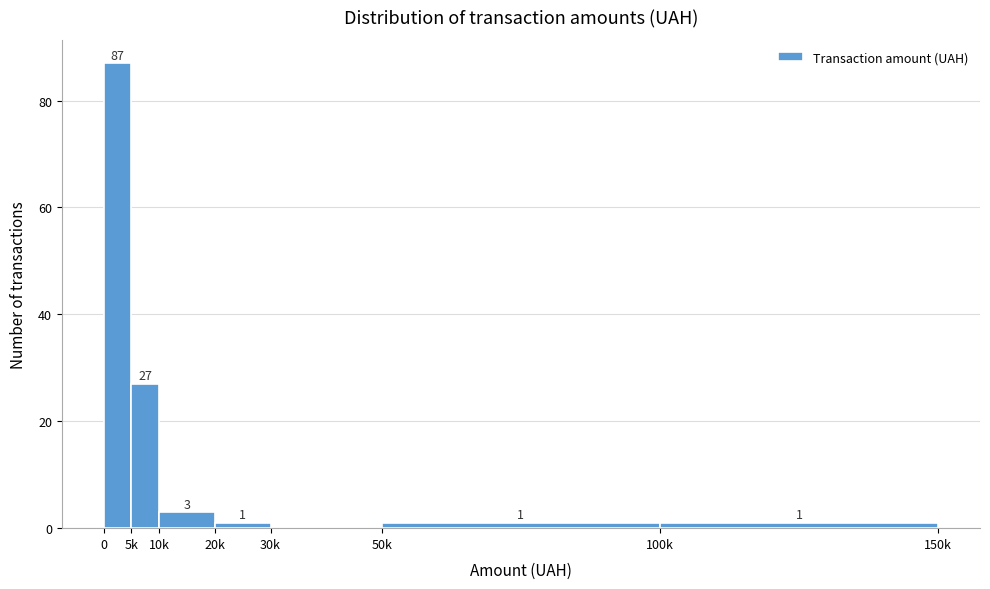

Reading left to right, transcribe all the data shown in this chart.

0=87	5k=27	10k=3	20k=1	30k=0	50k=1	100k=1